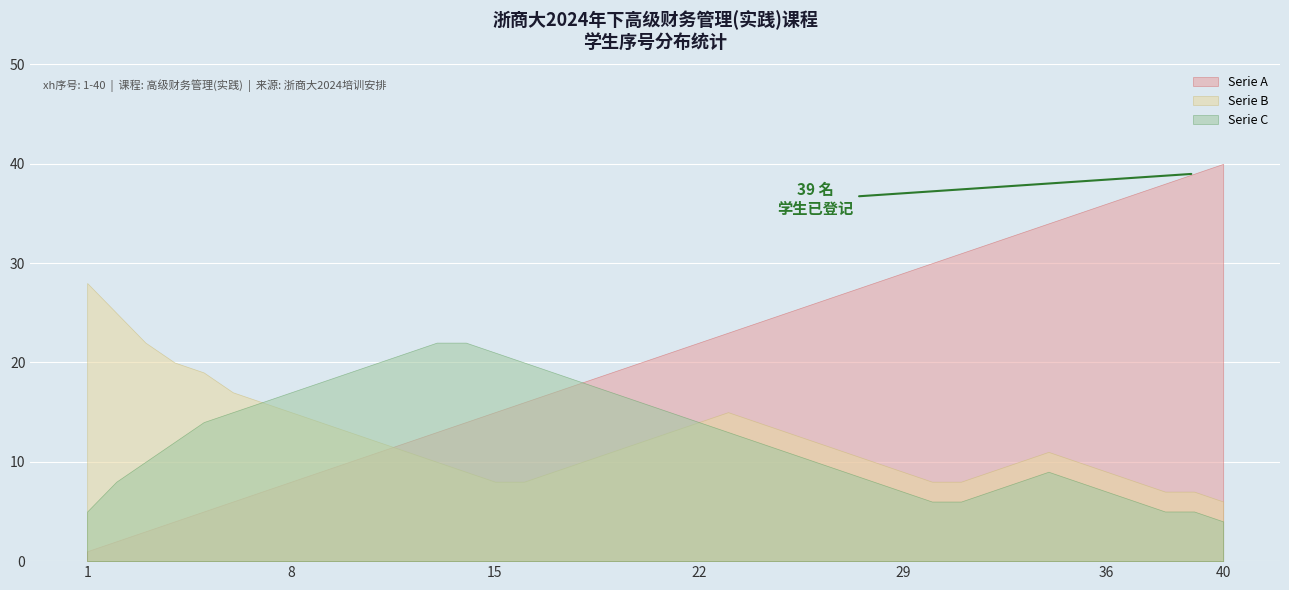

Which series has the largest range (max minus min)?

Serie A